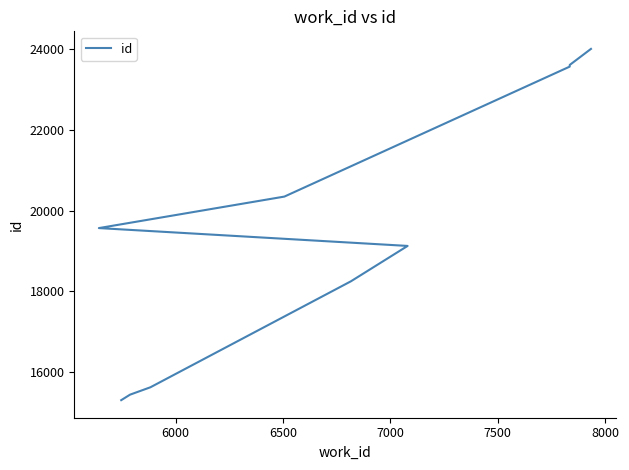

What is the difference between the second highest and minimum values?

8302